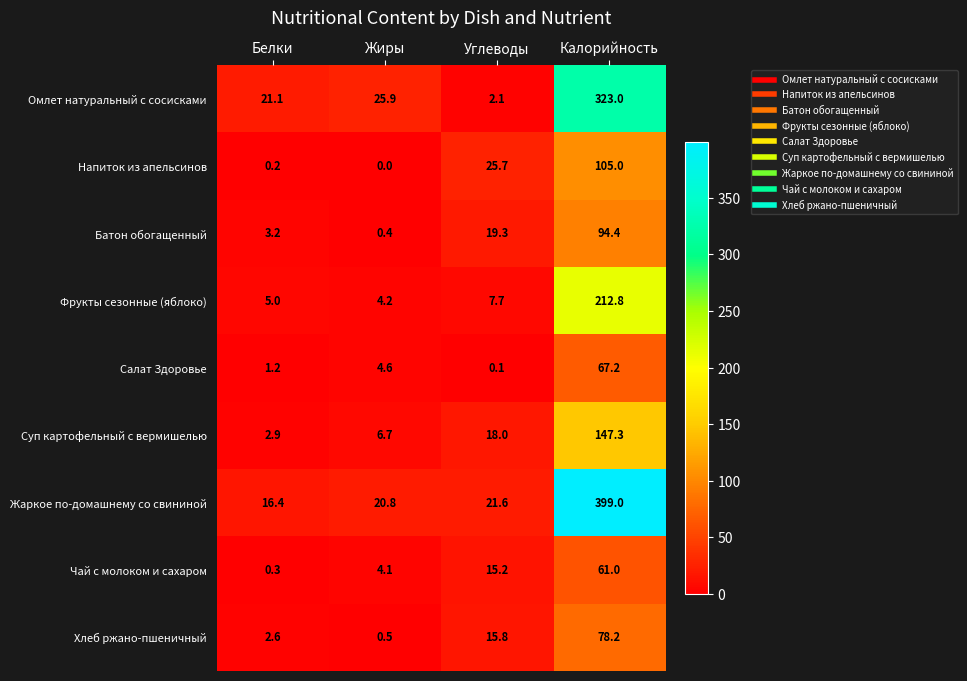

The Жаркое по-домашнему со свининой series shows 16.4 at Белки. True or false?

True